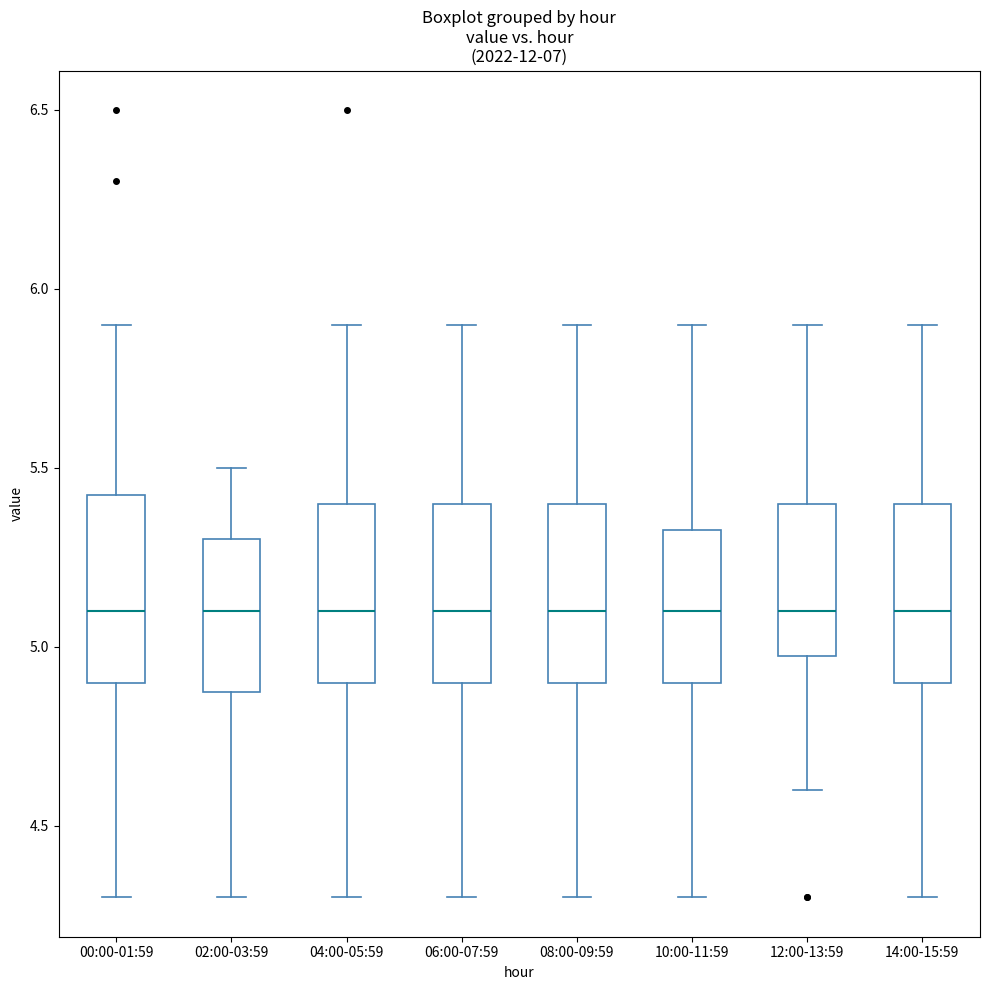

Where does the lower whisker of the box for 00:00-01:59 end on the y-axis? The values are not printed on the chart, so give them approximately, as read against the axis.

4.30